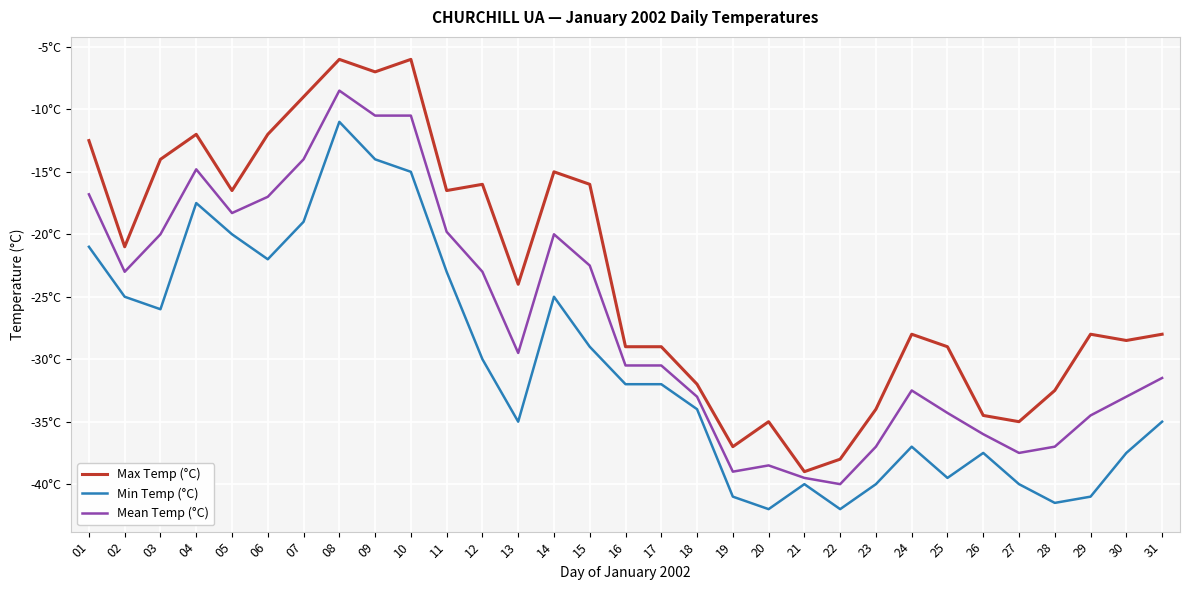

What is the sum of all Min Temp (°C) values?

-944.5